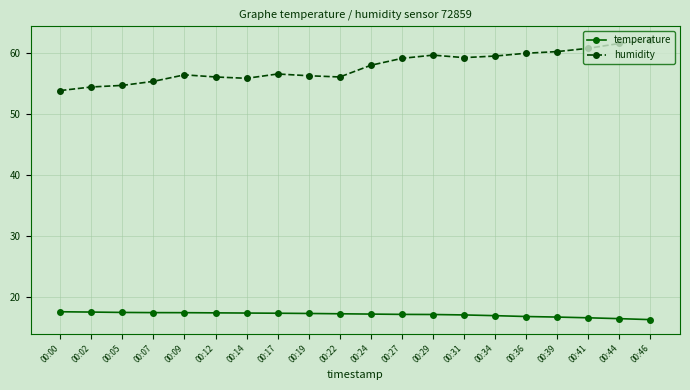

How many values in the humidity series are below 58?

10